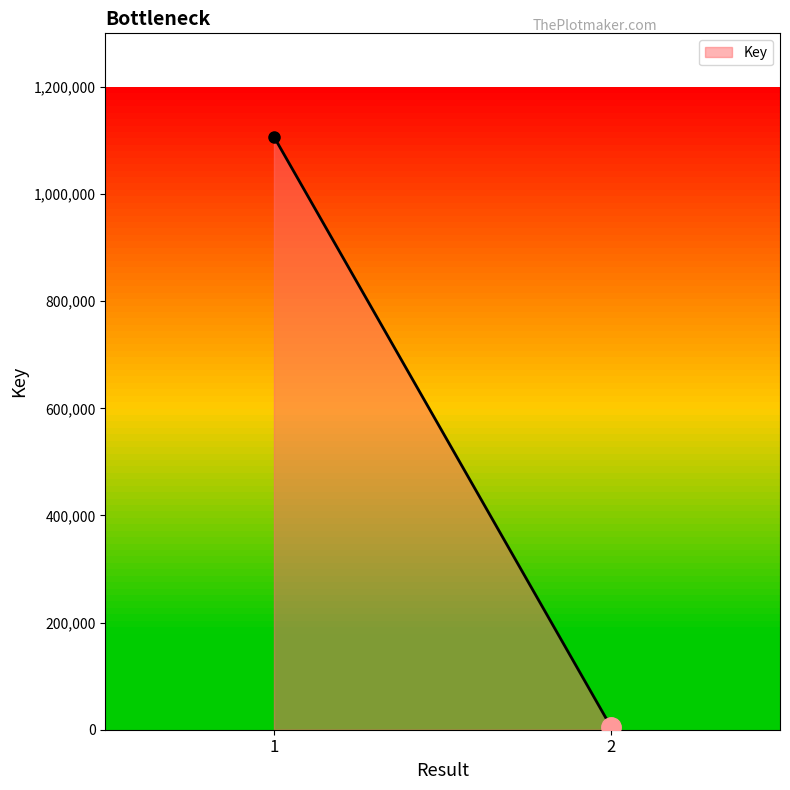

What is the sum of the values at 1 and 2?

1111157